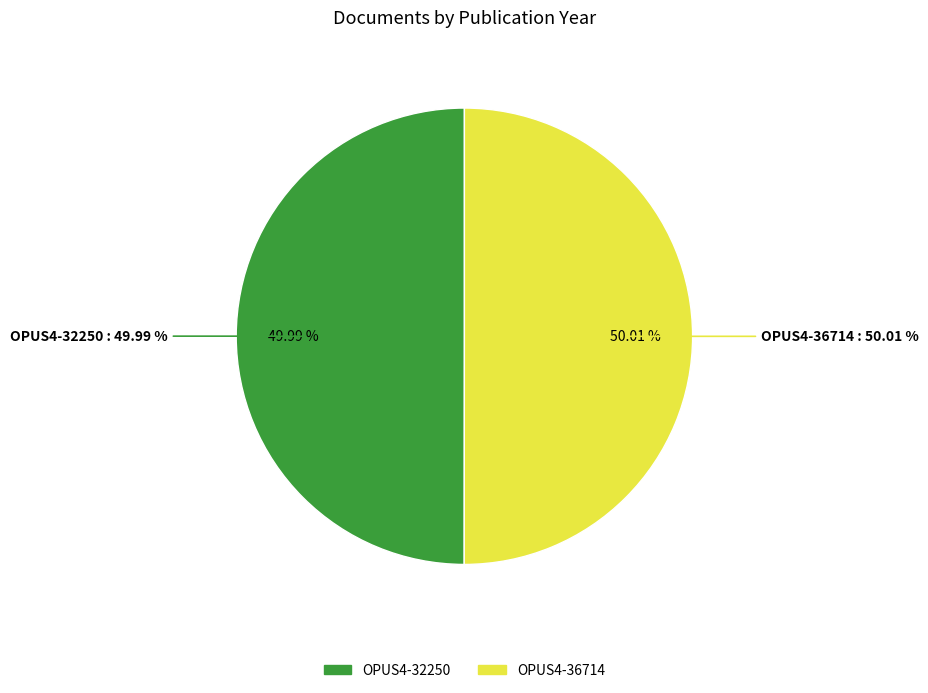

Which category accounts for the majority?

OPUS4-36714